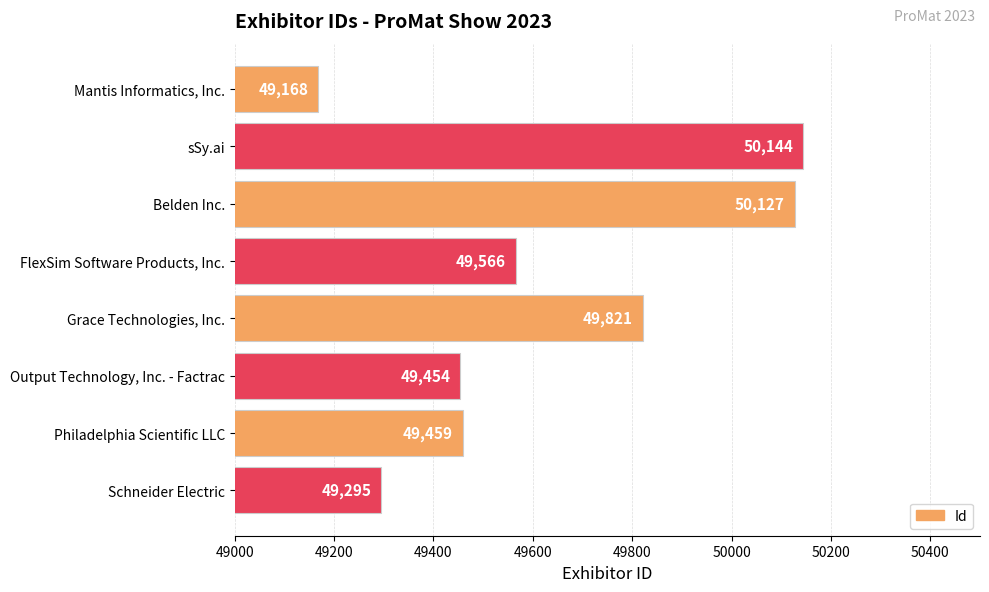

How many distinct data groups are displayed?

1